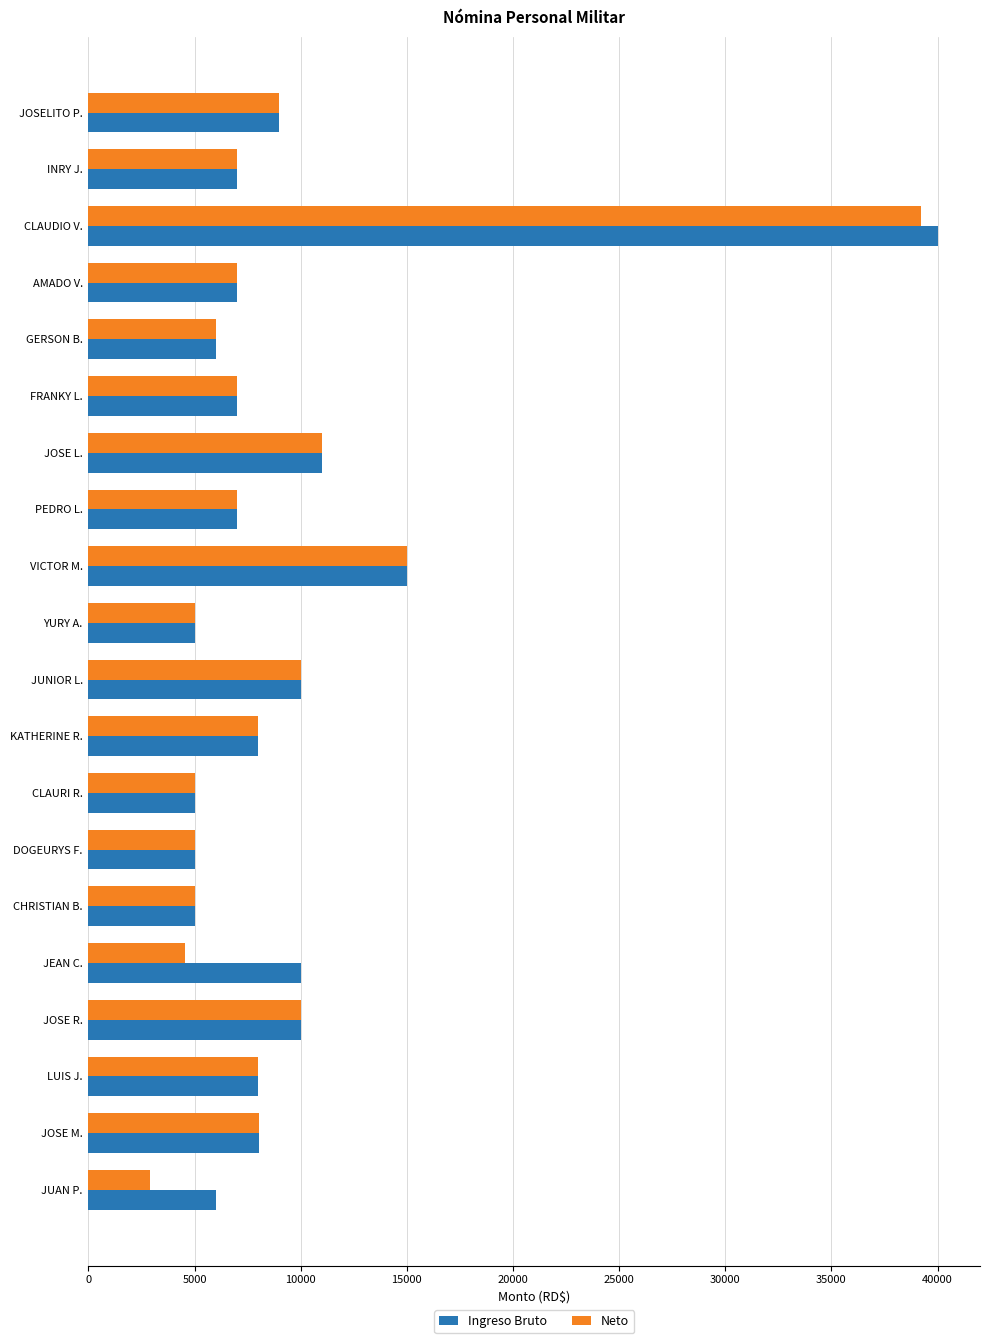

Where is Ingreso Bruto nearest to the value 22500?

VICTOR M.